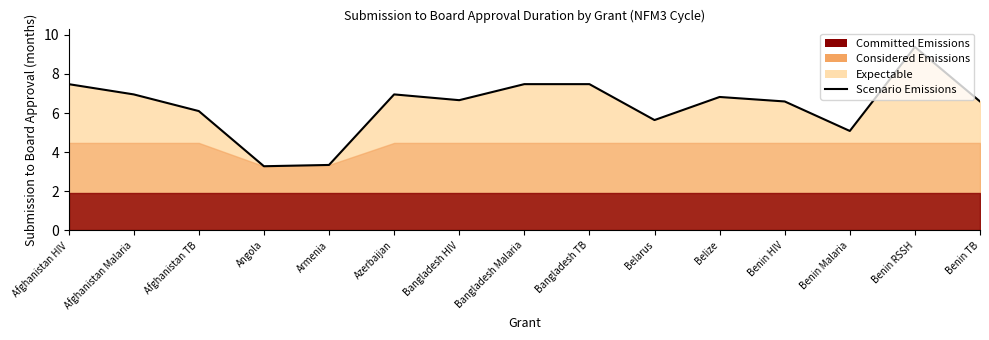

Rank the categories by value from highest to lowest.

Benin RSSH, Afghanistan HIV, Bangladesh Malaria, Bangladesh TB, Afghanistan Malaria, Azerbaijan, Belize, Bangladesh HIV, Benin HIV, Benin TB, Afghanistan TB, Belarus, Benin Malaria, Armenia, Angola